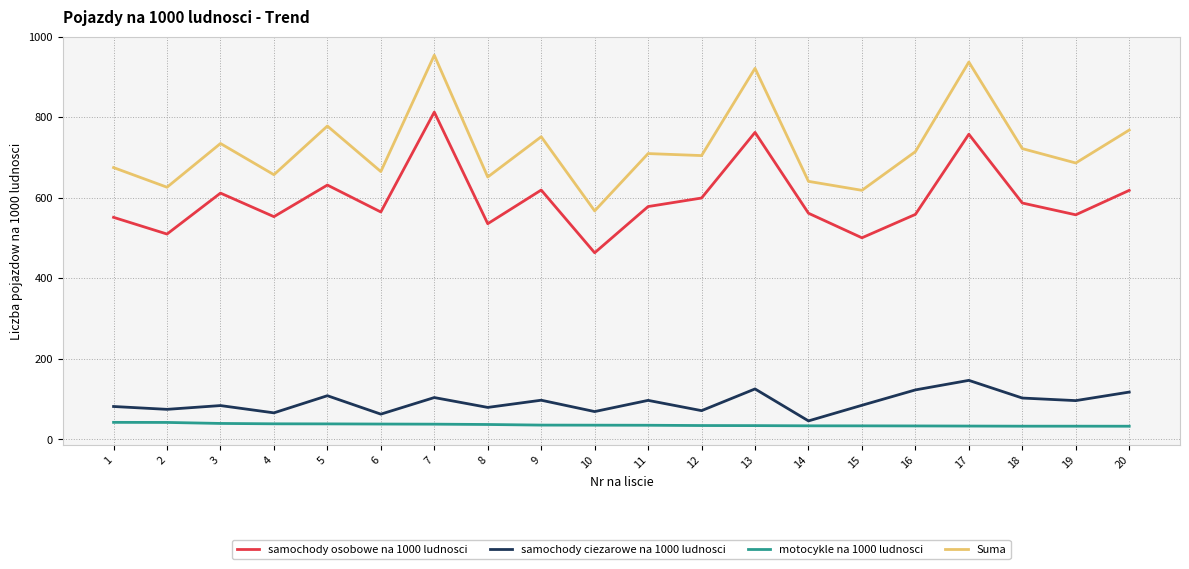

True or false: samochody osobowe na 1000 ludnosci and samochody ciezarowe na 1000 ludnosci intersect in this chart.

False